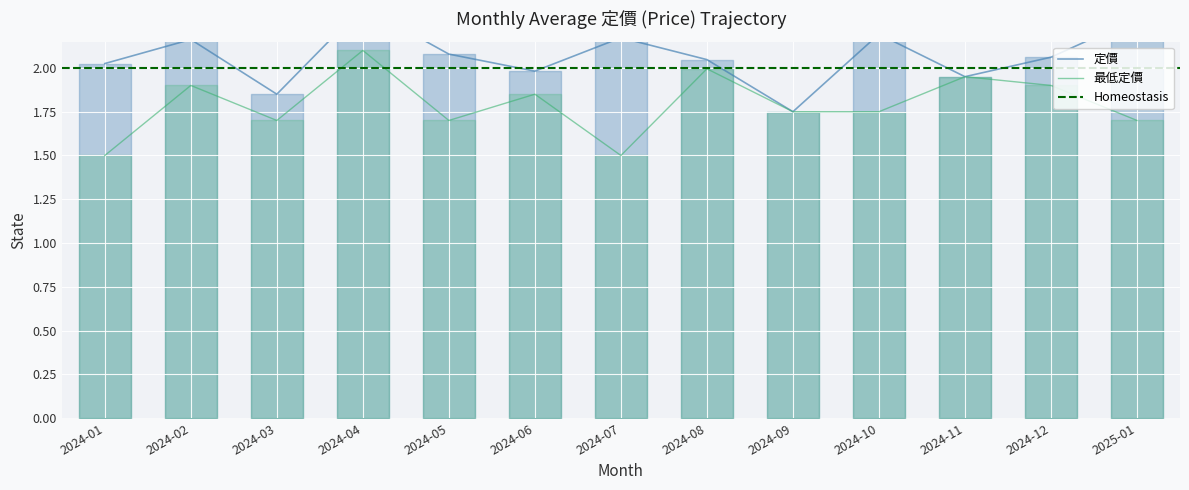

What is the sum of the values at 2024-01 and 2025-01?

4.3